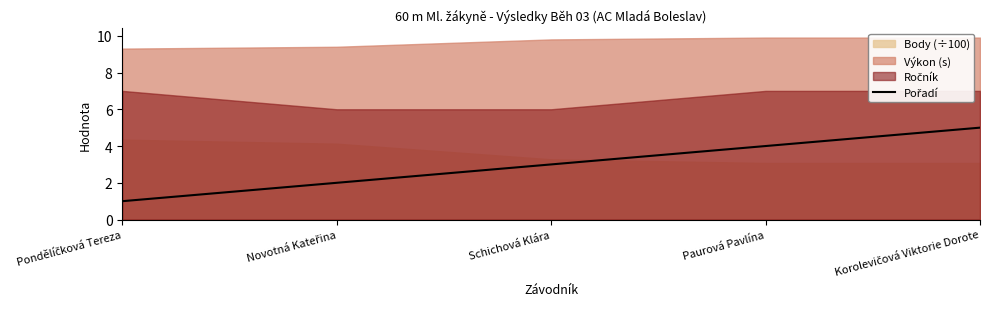

True or false: the data has more than 0 interior local peaks.

False